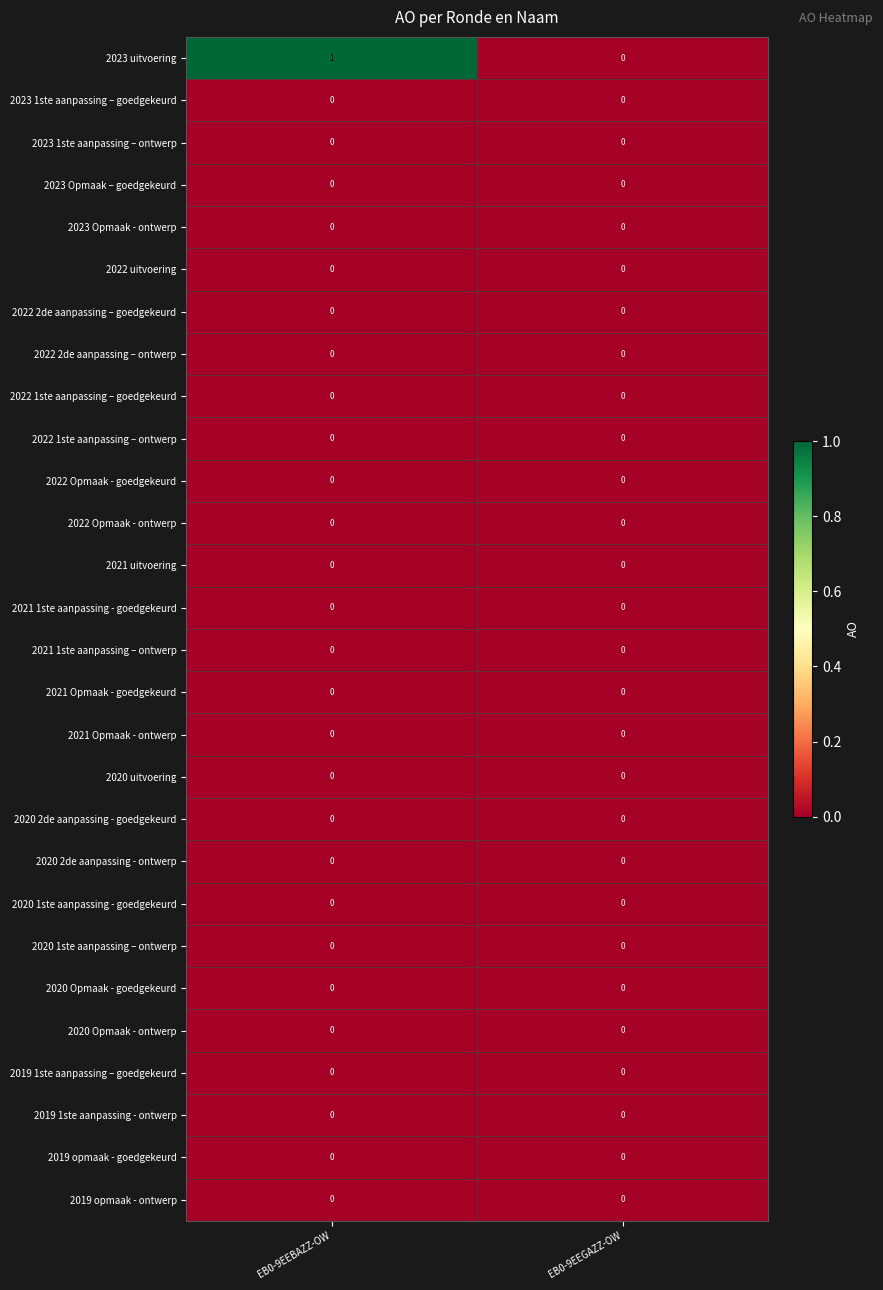

The 2022 1ste aanpassing – goedgekeurd series shows 0 at EB0-9EEBAZZ-OW. True or false?

True